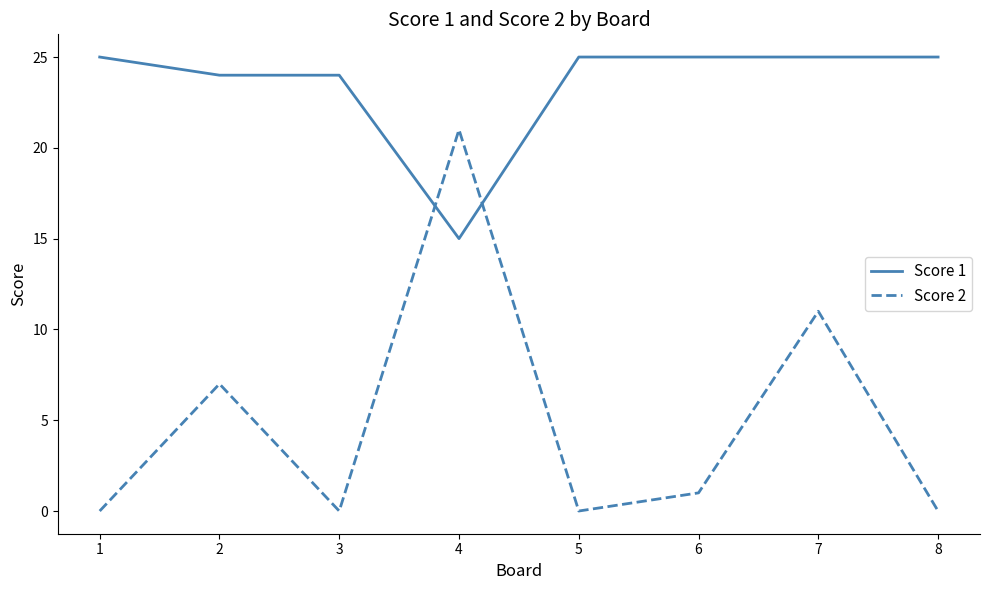

True or false: Score 1 has a value of 24 at 2.

True